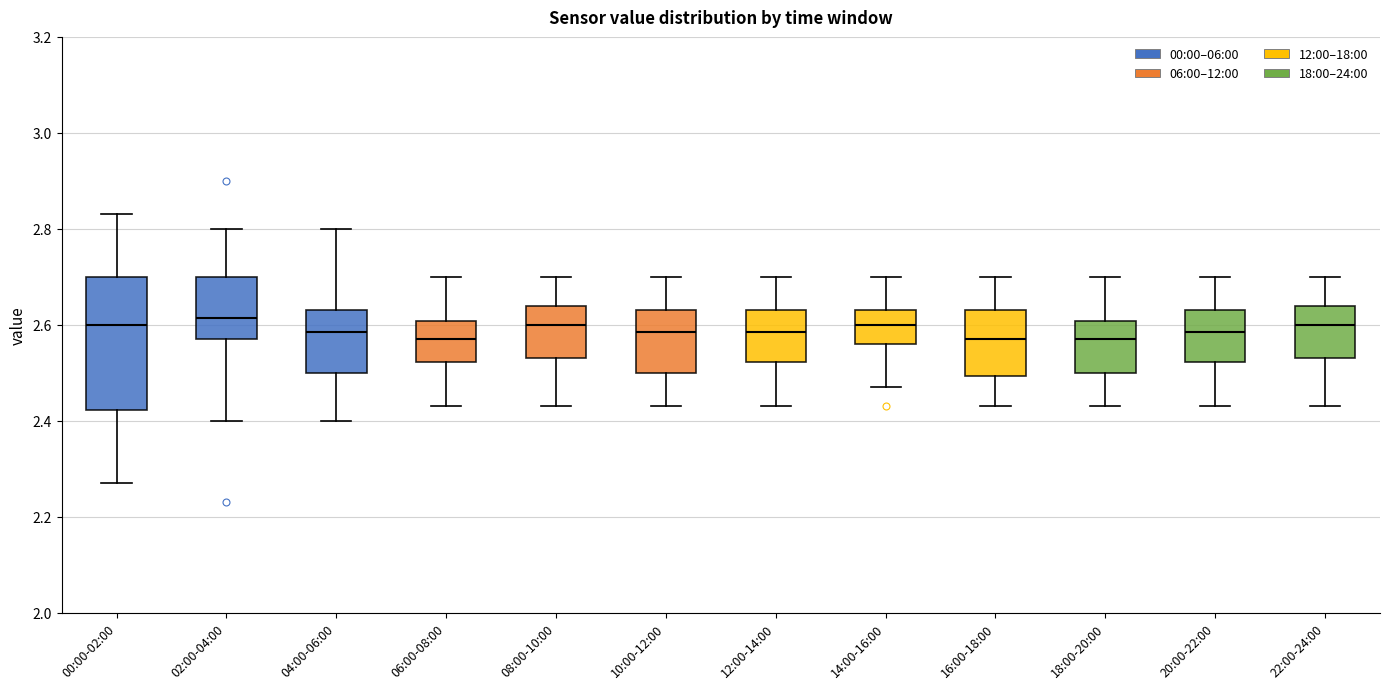

Reading left to right, transcribe this box plot: for each box, give where its median line is, the range the box spans, and where its two whiskers end, as read against the y-axis. The values are not printed on the chart, so give them approximately, as read against the axis.

00:00-02:00: median 2.60, box 2.42 to 2.70, whiskers 2.28 to 2.84
02:00-04:00: median 2.62, box 2.58 to 2.70, whiskers 2.40 to 2.80
04:00-06:00: median 2.58, box 2.50 to 2.64, whiskers 2.40 to 2.80
06:00-08:00: median 2.58, box 2.52 to 2.60, whiskers 2.44 to 2.70
08:00-10:00: median 2.60, box 2.54 to 2.64, whiskers 2.44 to 2.70
10:00-12:00: median 2.58, box 2.50 to 2.64, whiskers 2.44 to 2.70
12:00-14:00: median 2.58, box 2.52 to 2.64, whiskers 2.44 to 2.70
14:00-16:00: median 2.60, box 2.56 to 2.64, whiskers 2.48 to 2.70
16:00-18:00: median 2.58, box 2.50 to 2.64, whiskers 2.44 to 2.70
18:00-20:00: median 2.58, box 2.50 to 2.60, whiskers 2.44 to 2.70
20:00-22:00: median 2.58, box 2.52 to 2.64, whiskers 2.44 to 2.70
22:00-24:00: median 2.60, box 2.54 to 2.64, whiskers 2.44 to 2.70